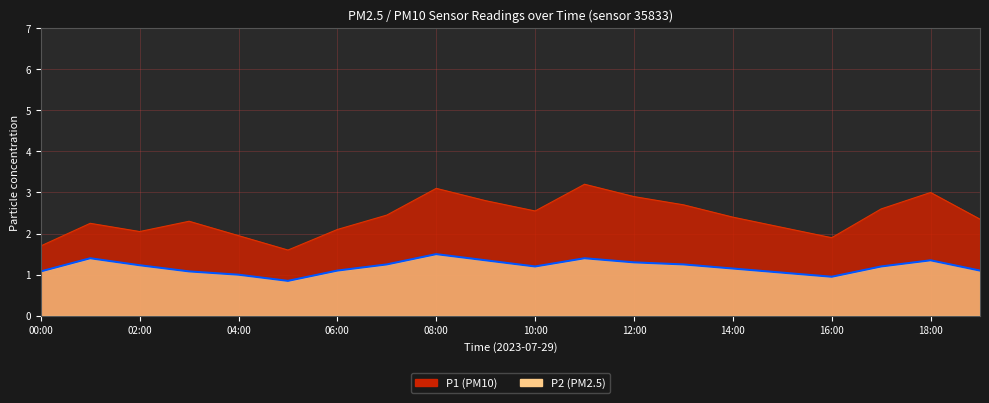

How many data points in P1 are less than 2?

4